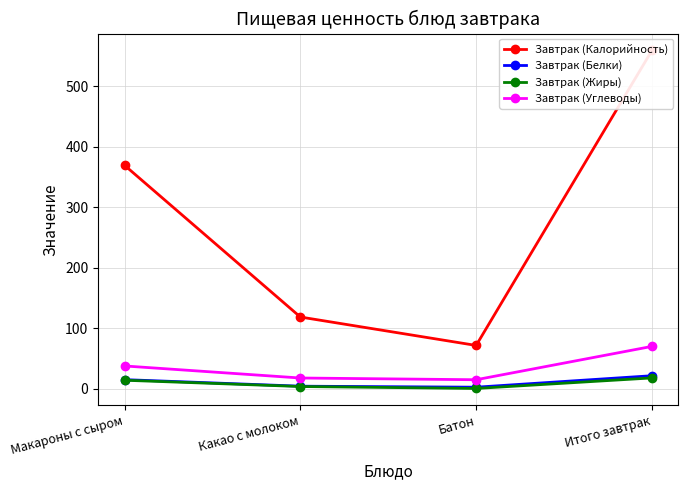

The value of Завтрак (Калорийность) at Макароны с сыром is 369.0. True or false?

True